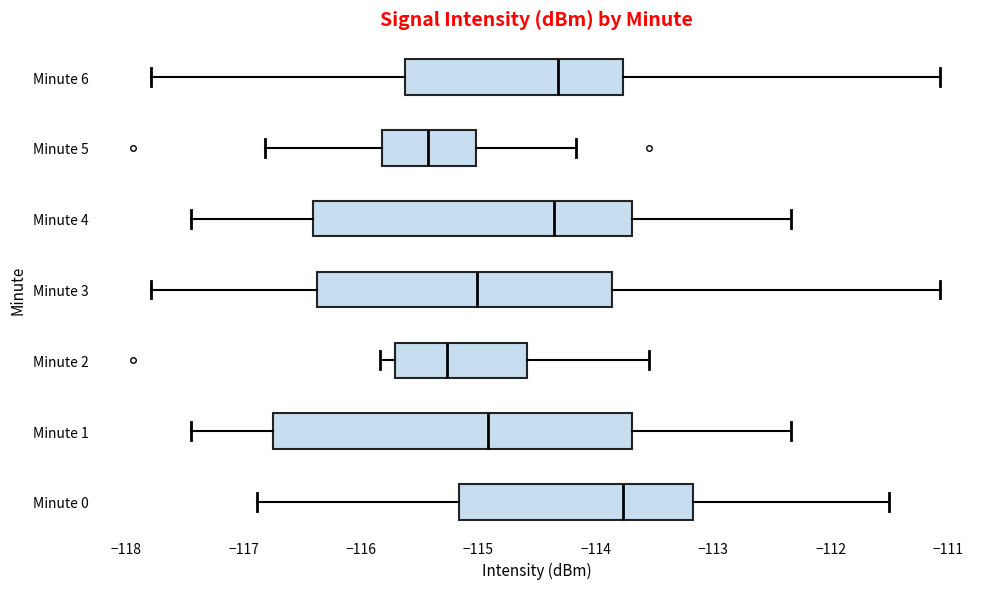

Which box is the widest, from its left edge to its right edge?

Minute 1